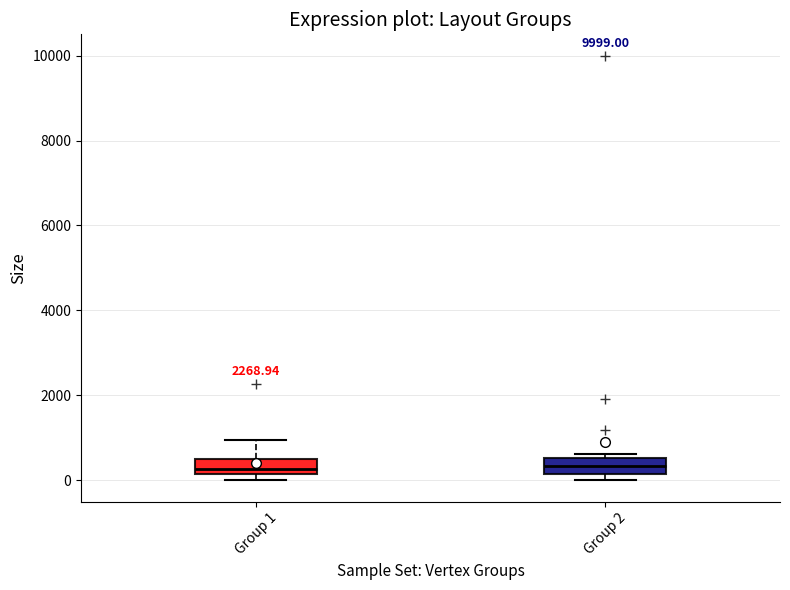

Reading left to right, read every box against the y-axis: the position of its median line, the range the box covers, and the ends of its whiskers. The values are not printed on the chart, so give them approximately, as read against the axis.

Group 1: median 200 (inside the box), box 200 to 600, whiskers 0 to 1000
Group 2: median 400, box 200 to 600, whiskers 0 to 600 (just above the box's upper edge)